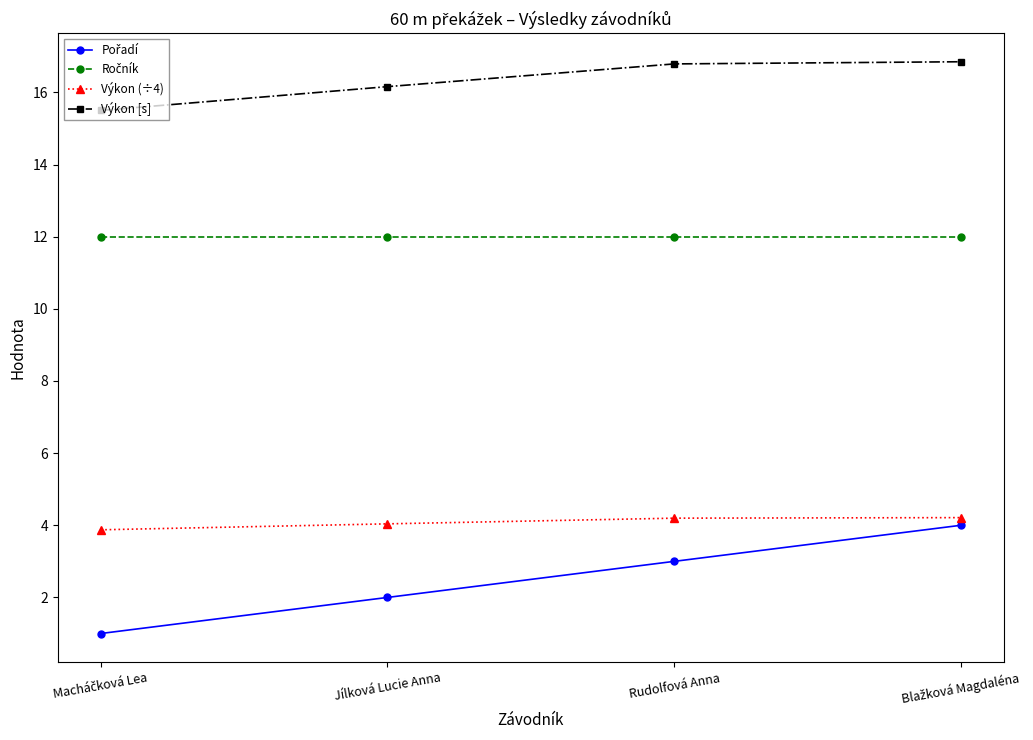

What is the minimum value for Výkon (÷4)?

3.9